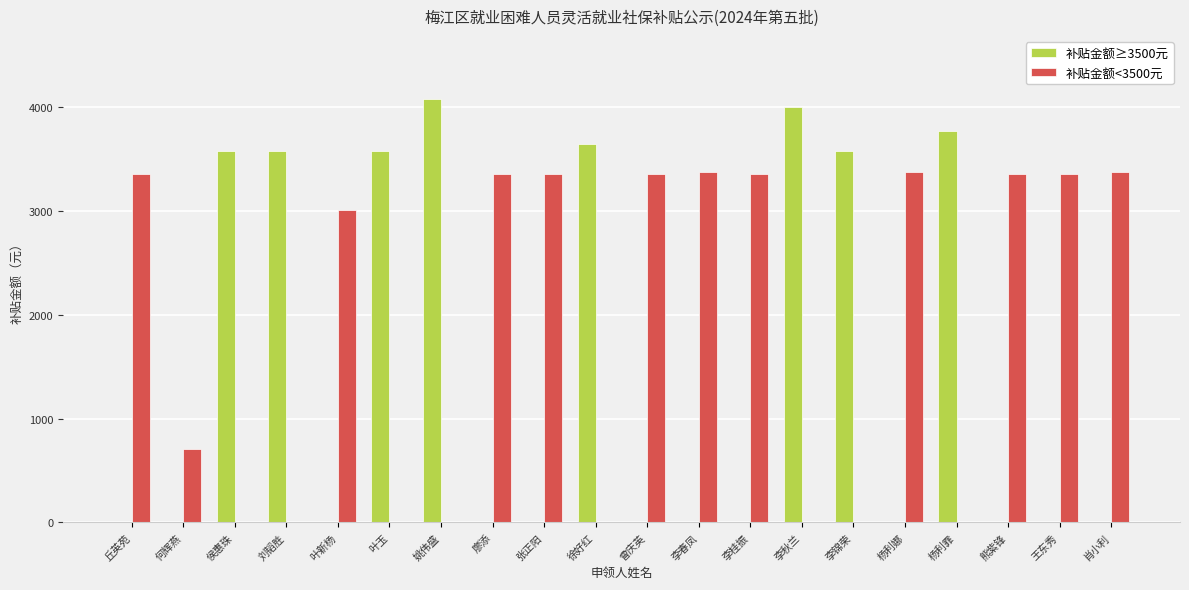

What is the sum of the 补贴金额<3500元 values at 叶玉 and 曾庆英?

3357.4